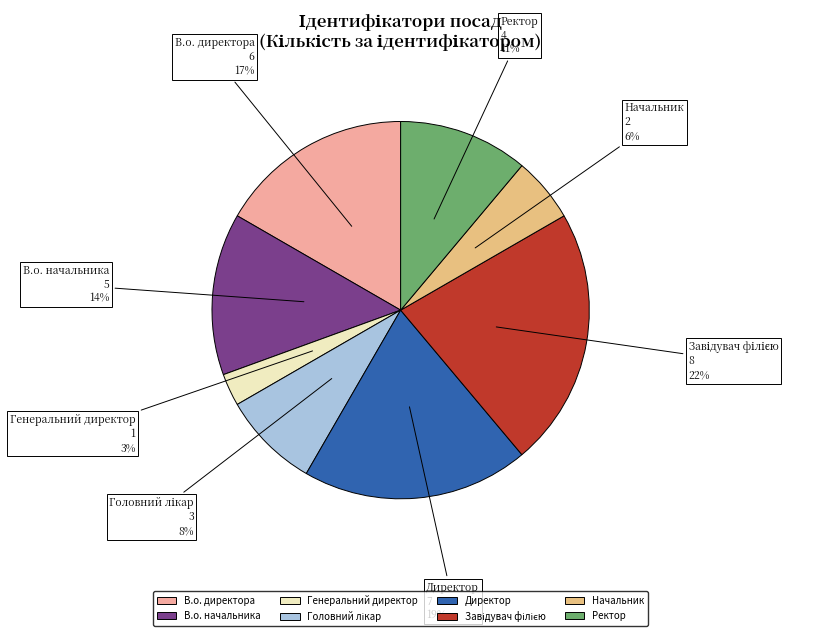

To the nearest percent, what is the difference between the largest and smallest slice percentages?

19%